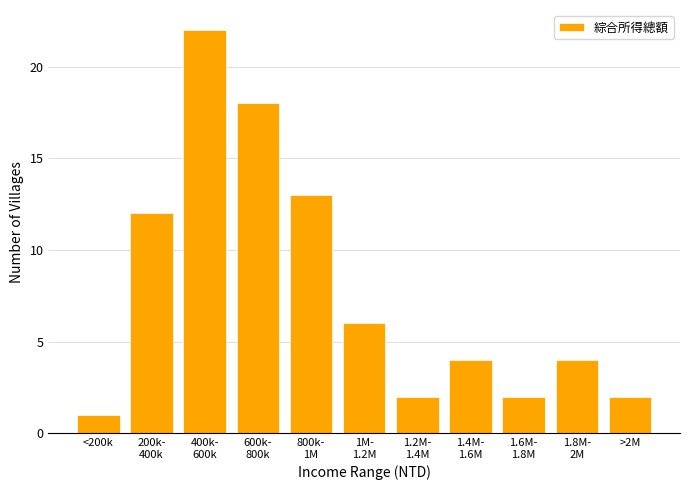

Reading left to right, extract all data points from this chart.

1	12	22	18	13	6	2	4	2	4	2